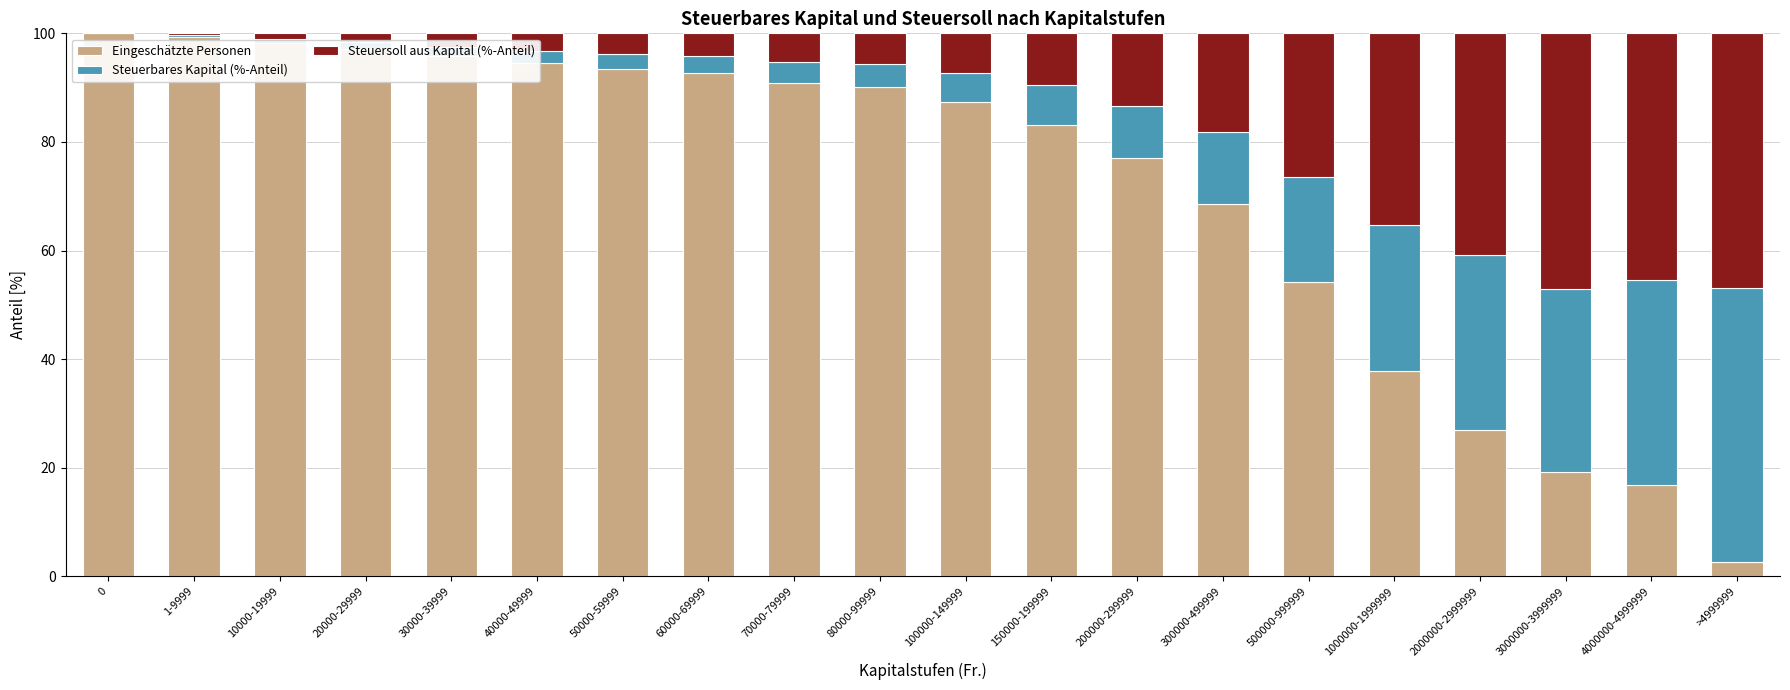

The value of Eingeschätzte Personen at 200000-299999 is 77.1. True or false?

True